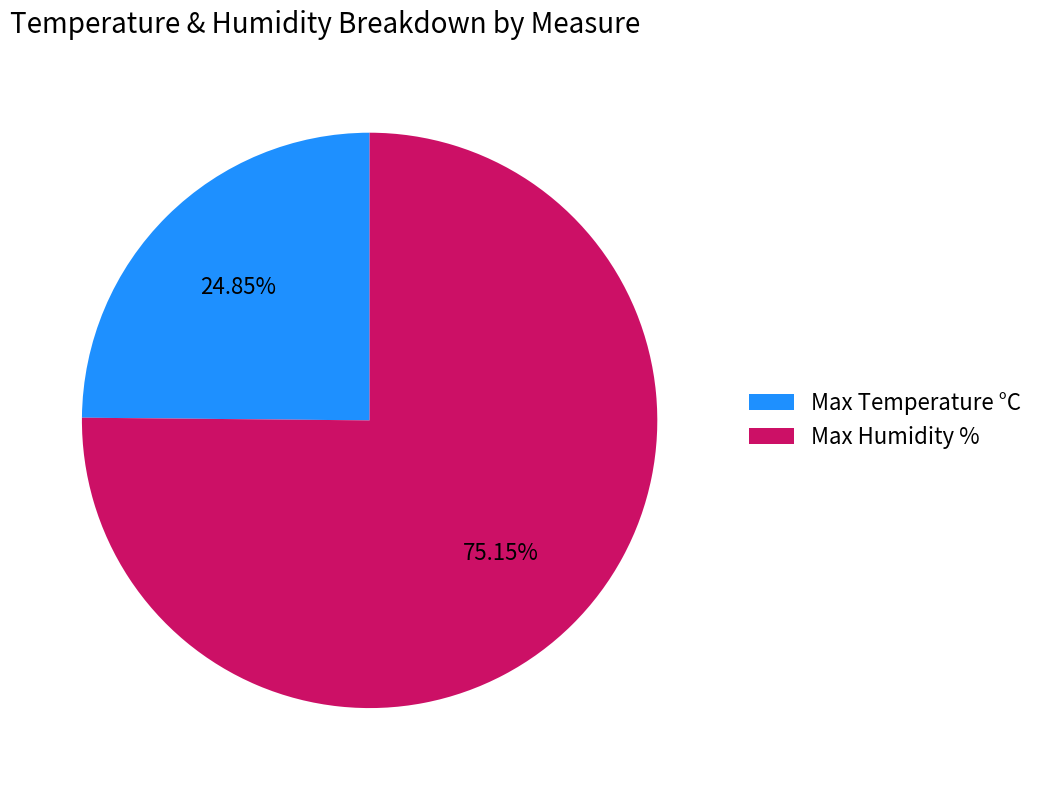

What is the ratio of the value at Max Temperature °C to the value at Max Humidity %?

0.3